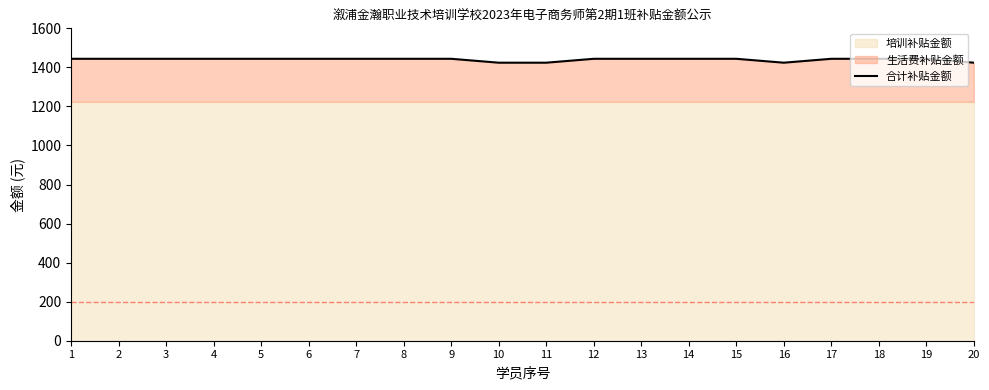

Reading right to left, what are all the values shown in this chart?

1424	1444	1444	1444	1424	1444	1444	1444	1444	1424	1424	1444	1444	1444	1444	1444	1444	1444	1444	1444